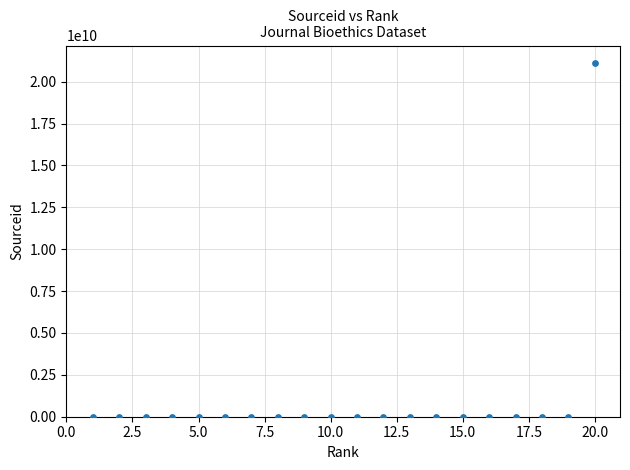

What is the range of X values (max minus min)?

19